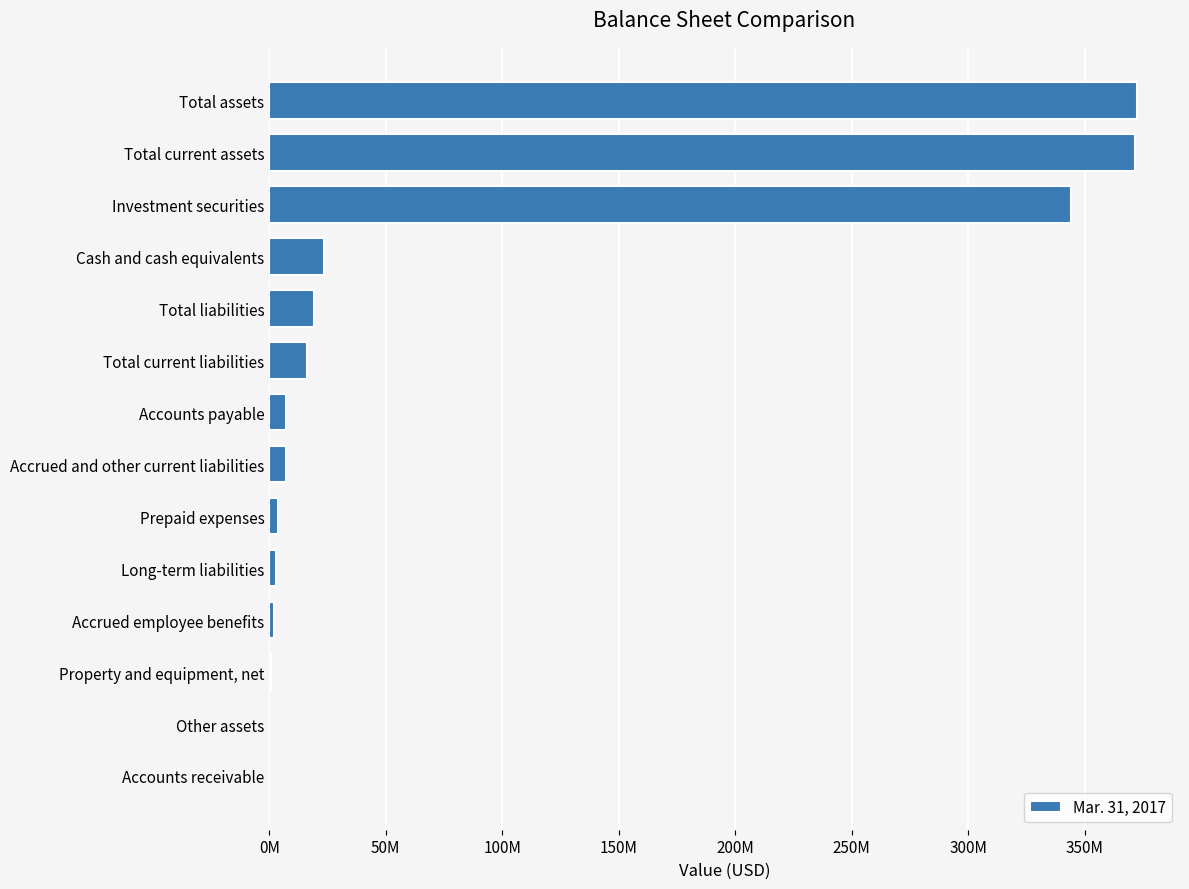

Are the bars horizontal?

Yes